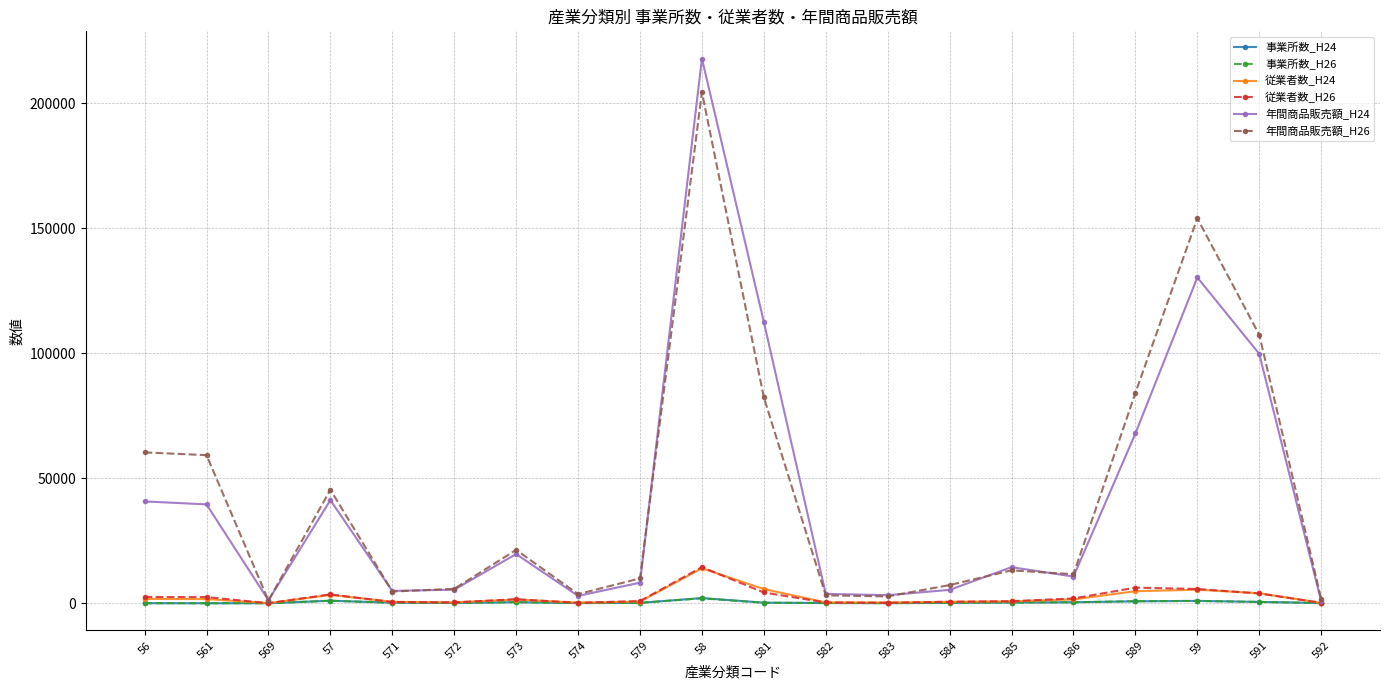

What is the greatest value displayed?

217836